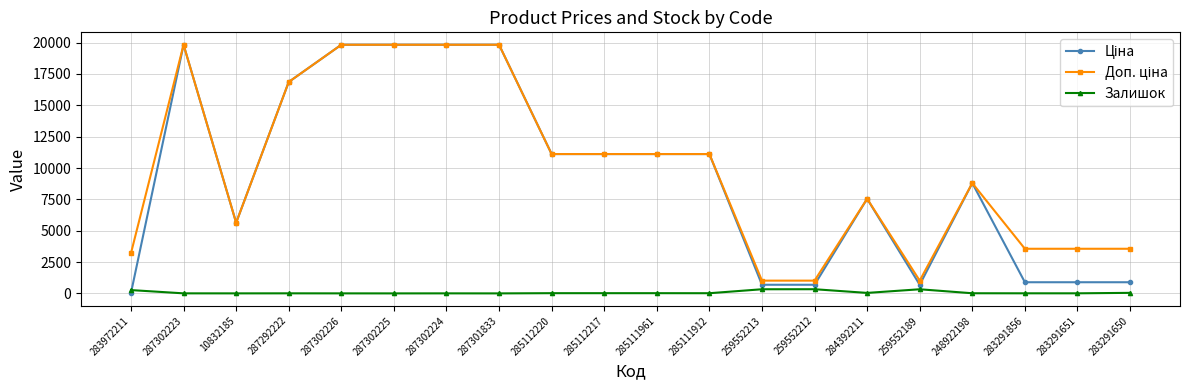

What is the spread (max minus min) of values at 287302223?

19827.1